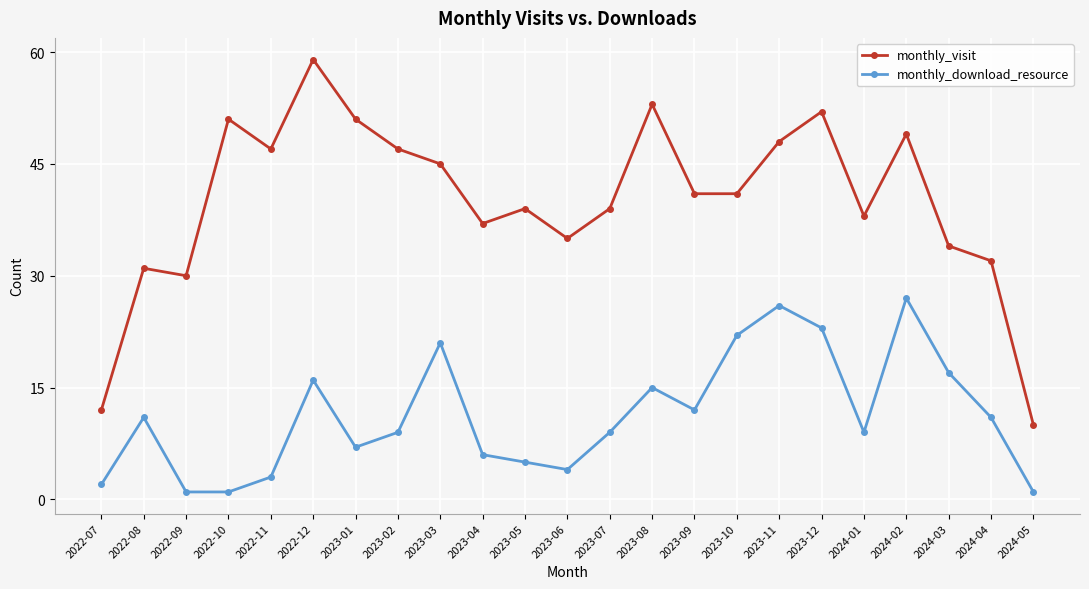

What is the label of the 4th point from the left?

2022-10